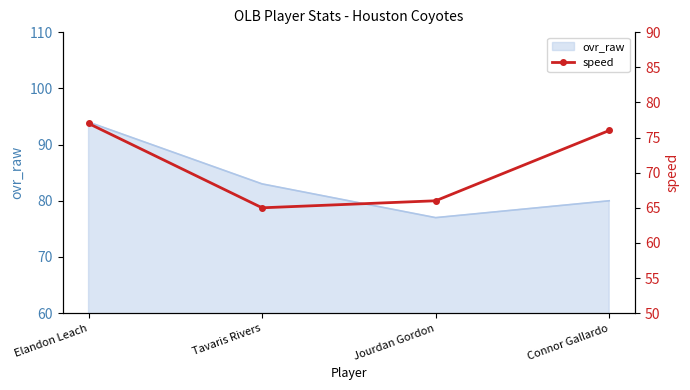

Which label corresponds to the smallest value in the chart?

Tavaris Rivers